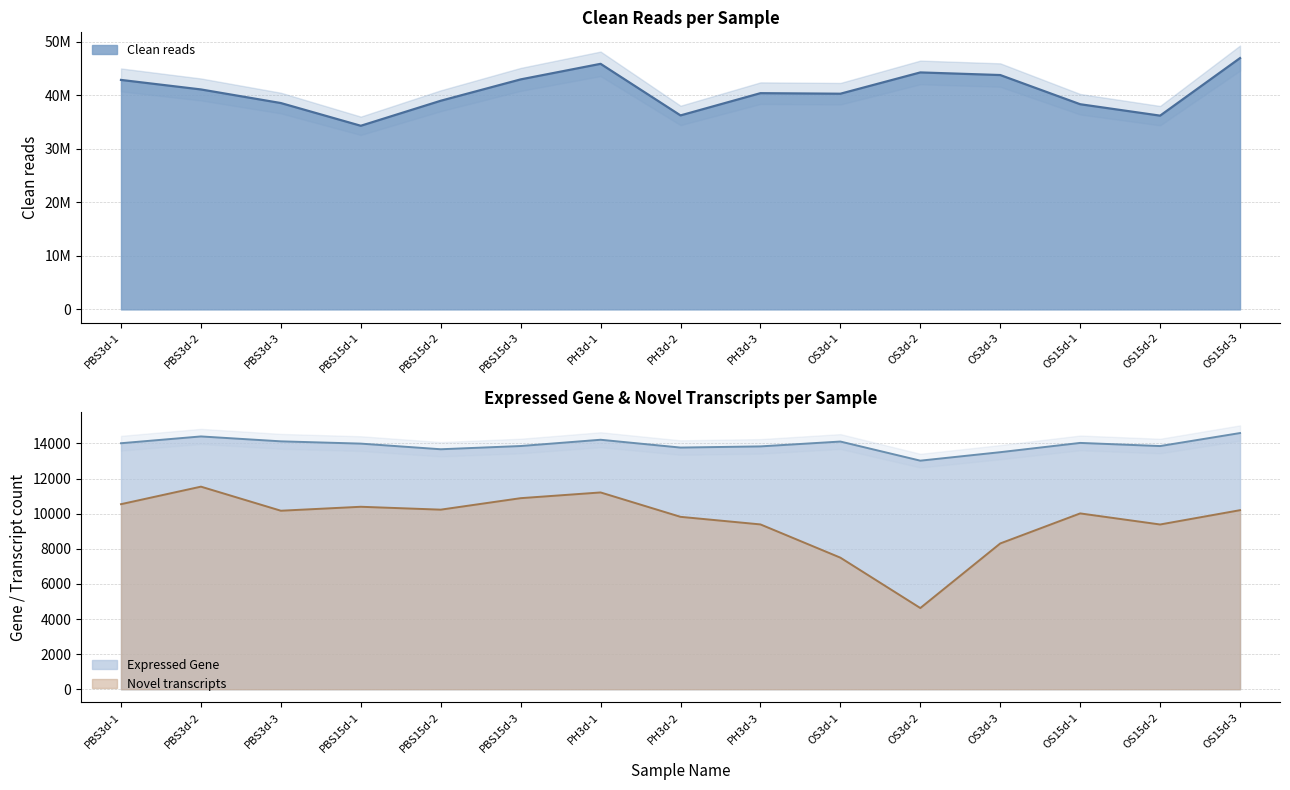

True or false: Novel transcripts and Clean reads cross at least once.

False